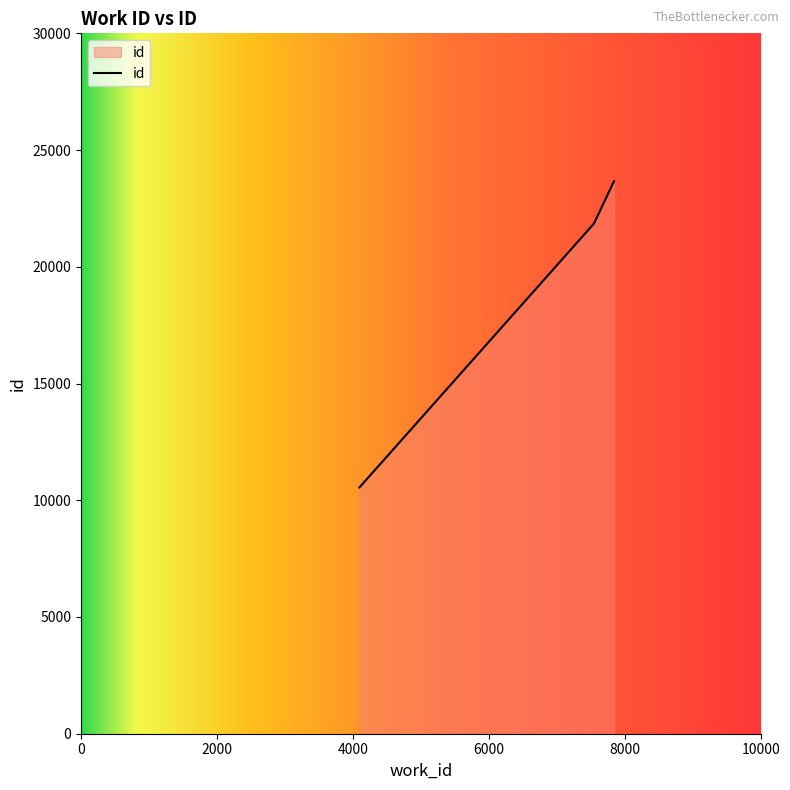

Count the number of data series in this chart.

1